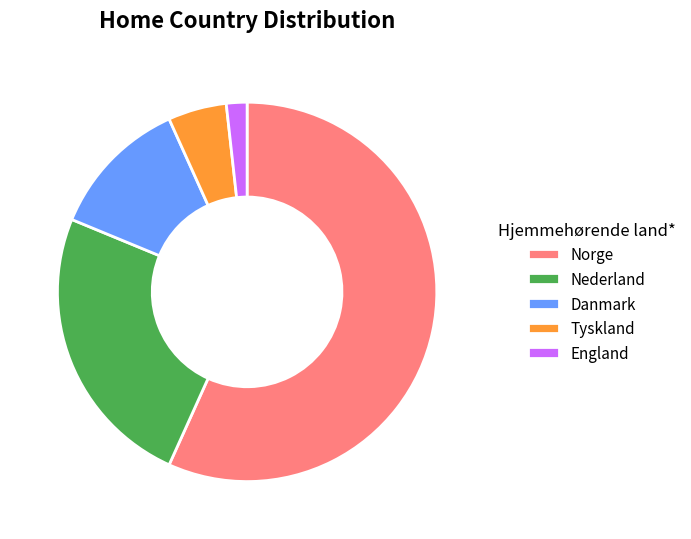

The Tyskland slice represents 5% of the pie. True or false?

True